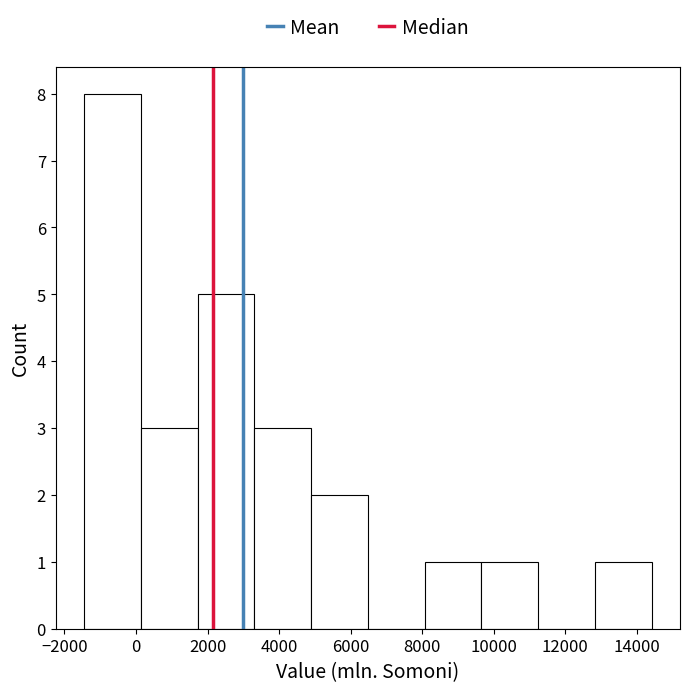

Reading left to right, list every bar in this chart as the range it spans on the x-axis followed by its height. Neither the bar edges nor the heights are printed on the chart, so give them approximately, as read against the axes.

-1400 to 200: 8
200 to 1800: 3
1800 to 3400: 5
3400 to 4800: 3
4800 to 6400: 2
6400 to 8000: 0
8000 to 9600: 1
9600 to 11200: 1
11200 to 12800: 0
12800 to 14400: 1